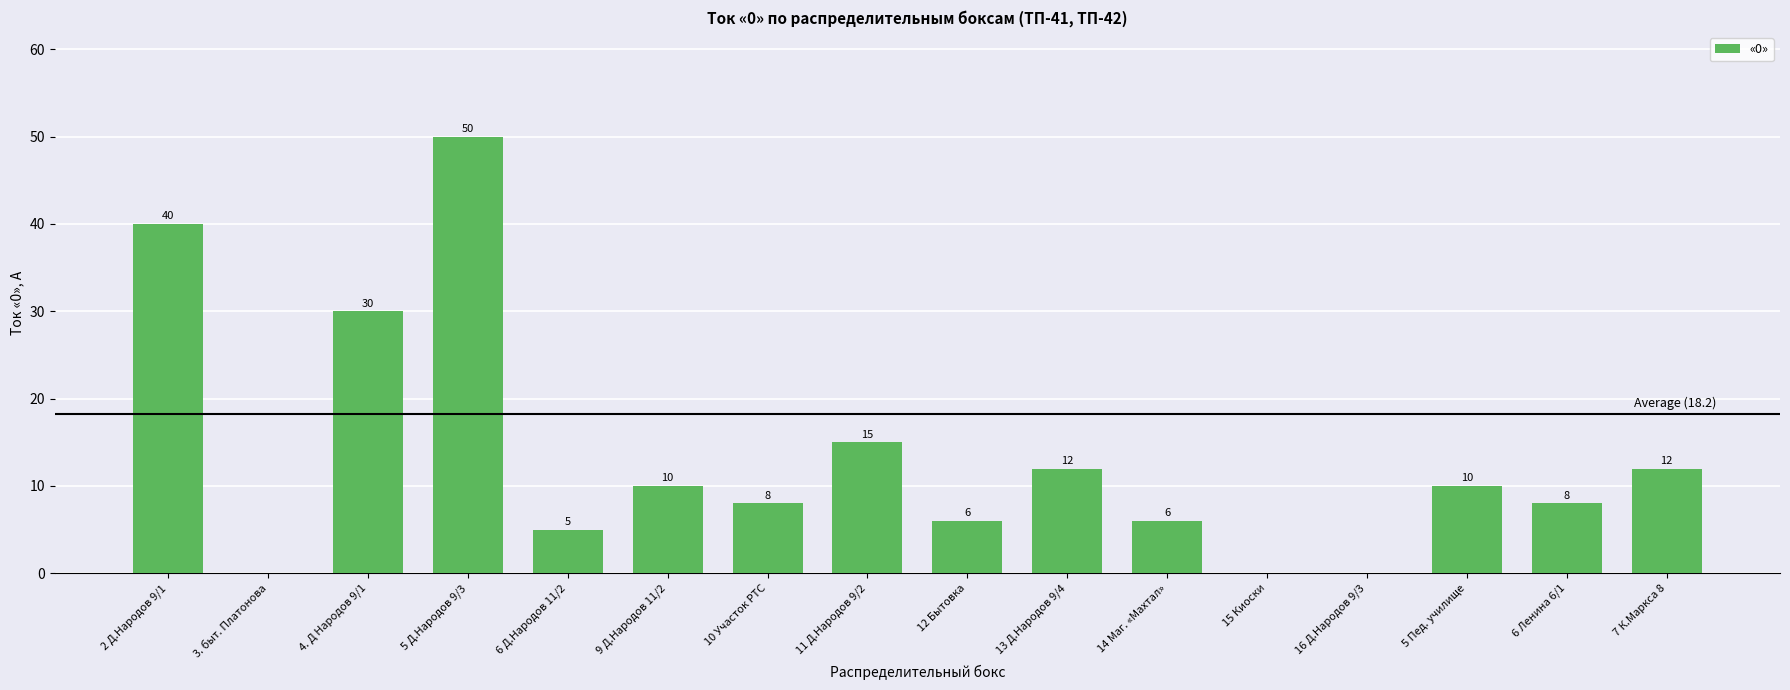

Between 12 Бытовка and 5 Д.Народов 9/3, which is larger?

5 Д.Народов 9/3